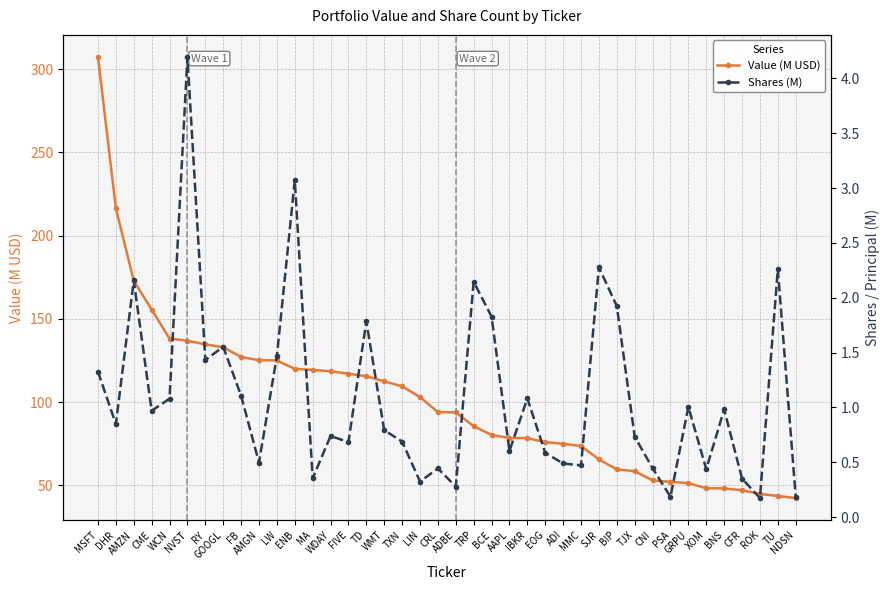

What is the highest value of the Shares (M) series?

4.2